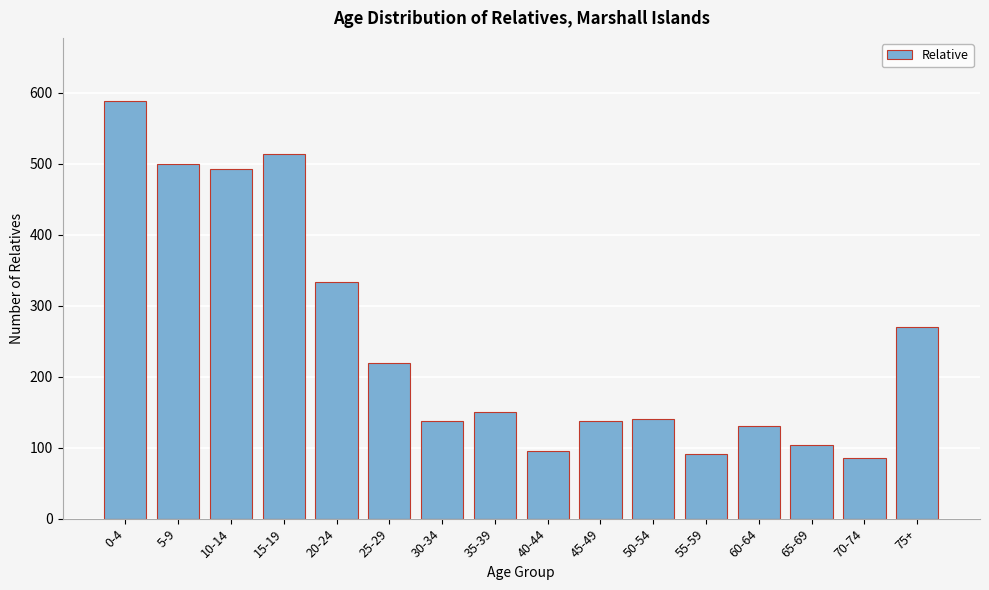

Reading right to left, transcribe all the data shown in this chart.

270	85	104	130	91	141	137	96	150	137	219	334	514	492	499	589